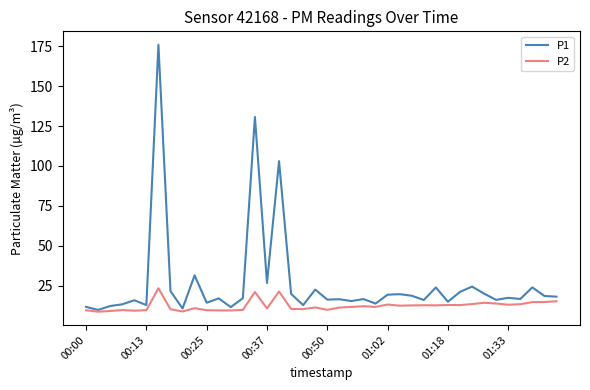

What is the maximum value for P2?

23.4